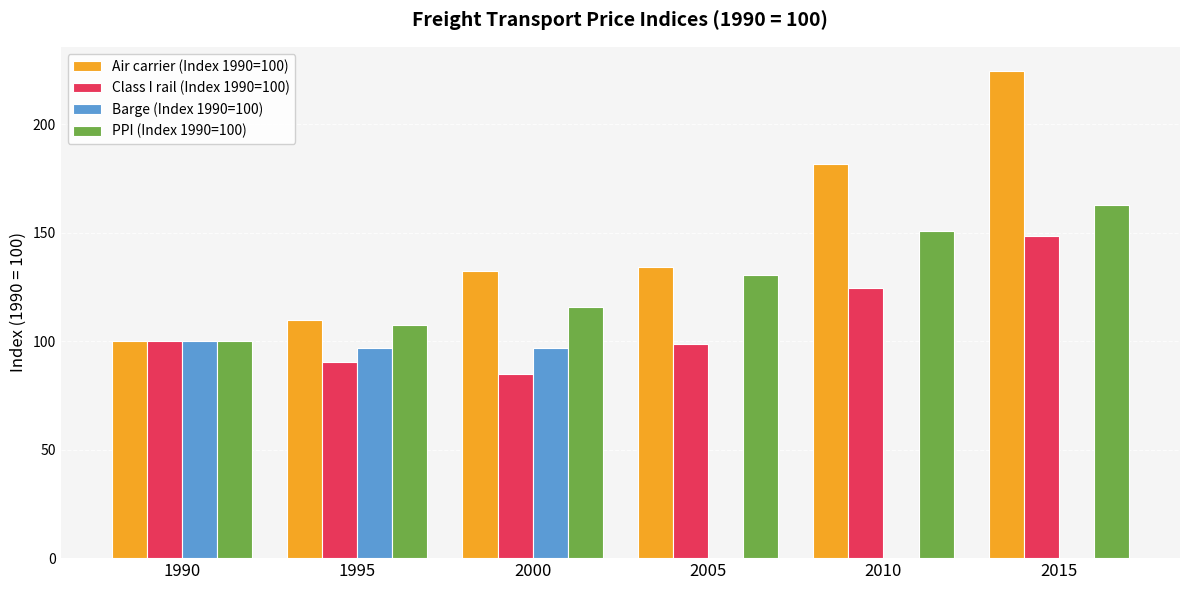

What is the sum of all Air carrier (Index 1990=100) values?

882.7